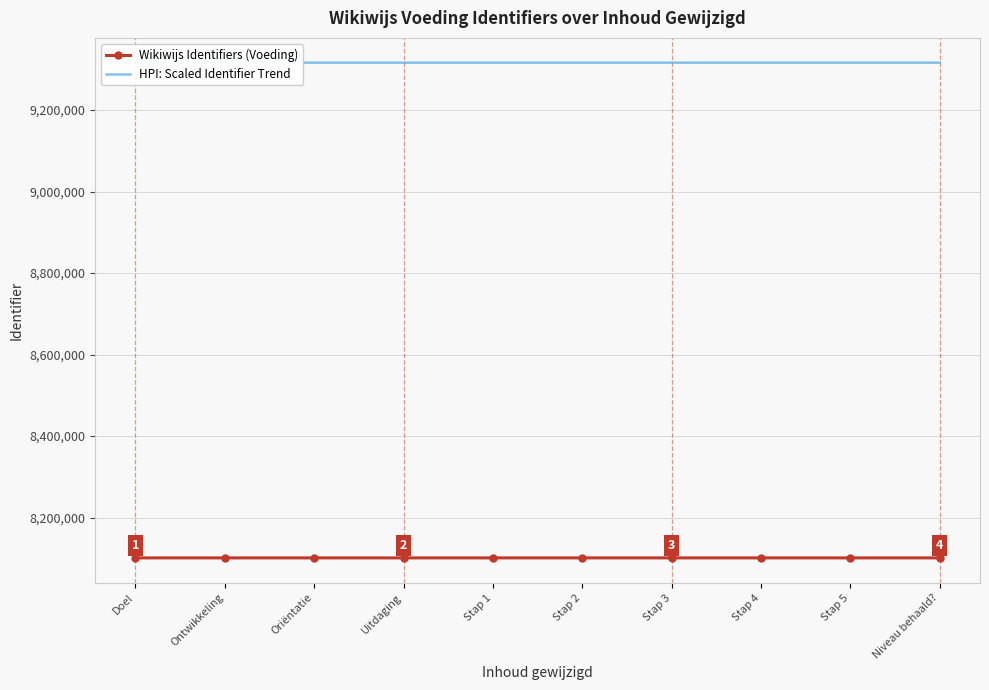

List the labels in order of HPI: Scaled Identifier Trend value, smallest first.

Doel, Ontwikkeling, Oriëntatie, Uitdaging, Stap 1, Stap 2, Stap 3, Stap 4, Stap 5, Niveau behaald?